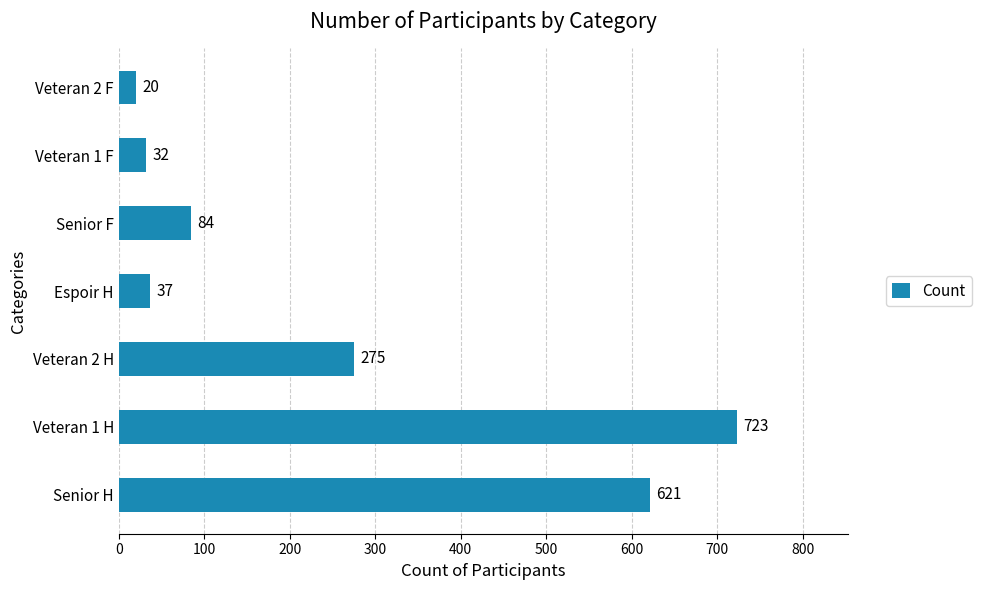

What is the greatest value displayed?

723